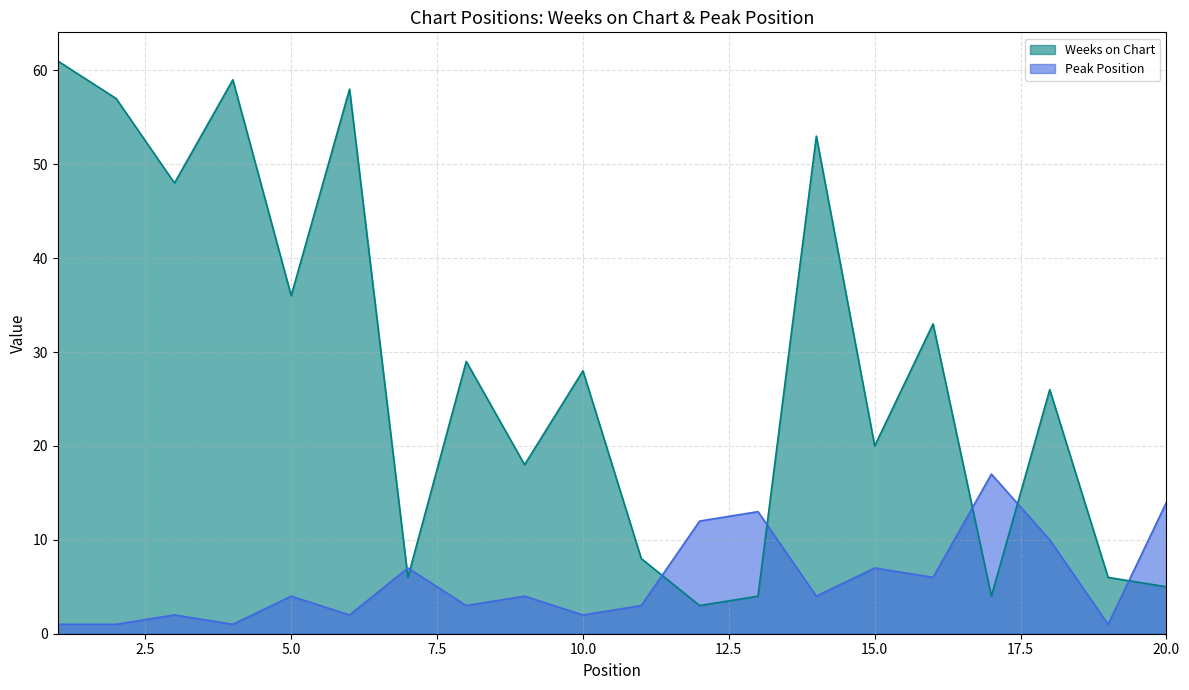

Reading left to right, transcribe all the data shown in this chart.

Weeks on Chart: 61	57	48	59	36	58	6	29	18	28	8	3	4	53	20	33	4	26	6	5
Peak Position: 1	1	2	1	4	2	7	3	4	2	3	12	13	4	7	6	17	10	1	14